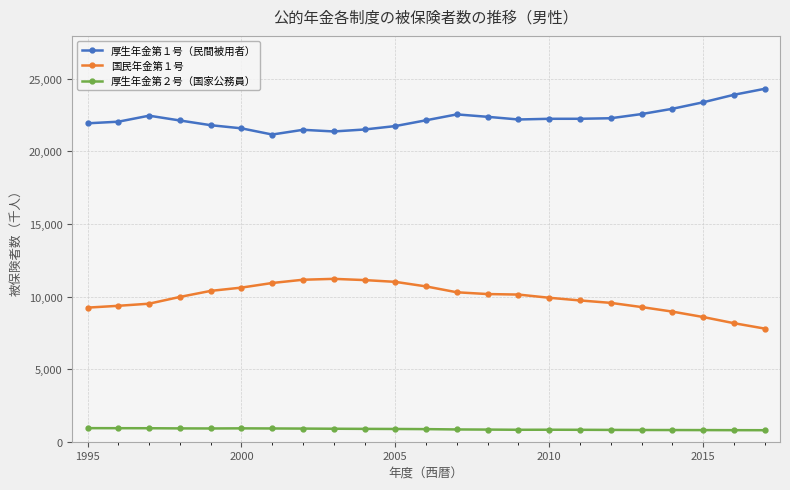

What is the greatest value displayed?

24305